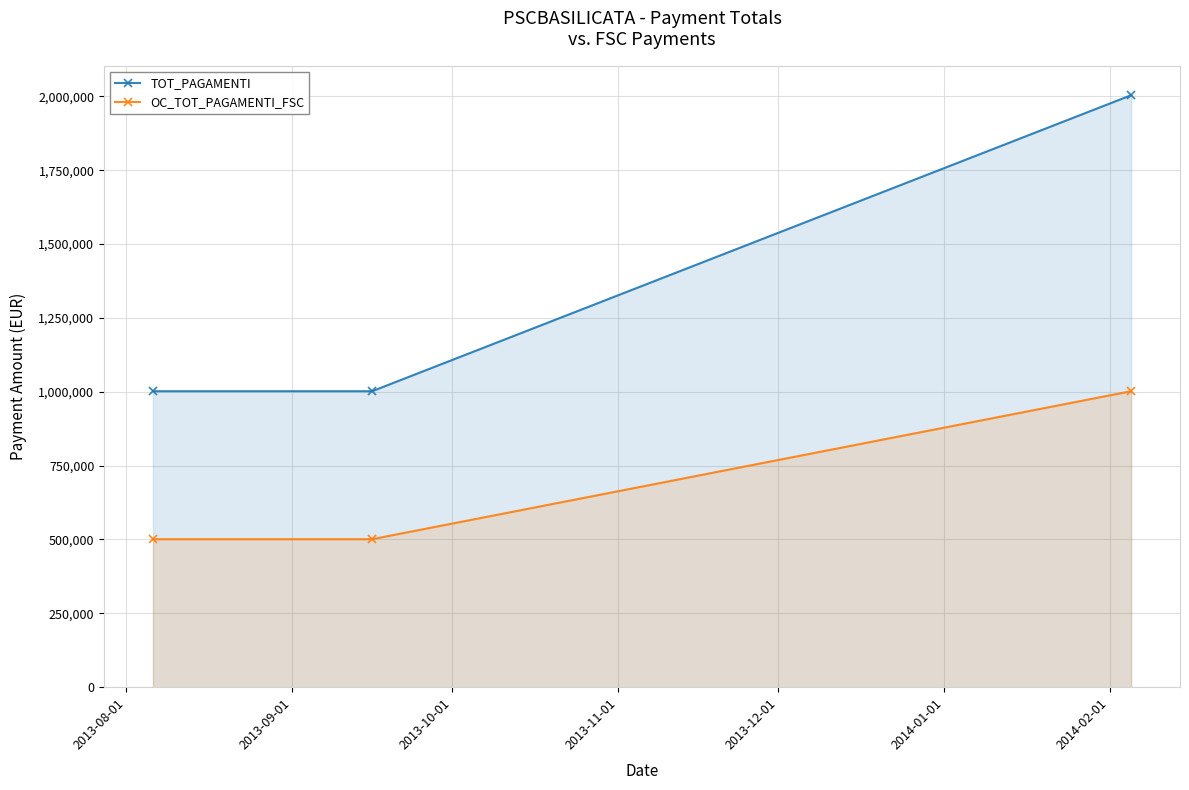

Which series has the widest spread of values?

TOT_PAGAMENTI